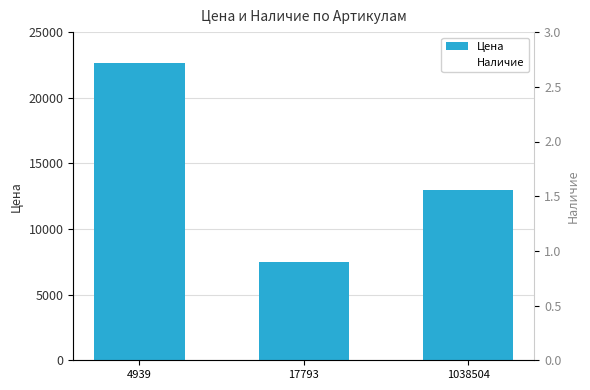

At which label is Наличие closest to 0?

4939